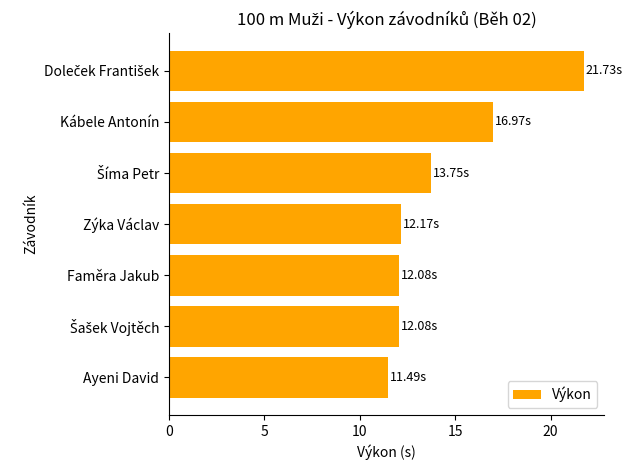

Does the chart contain stacked bars?

No